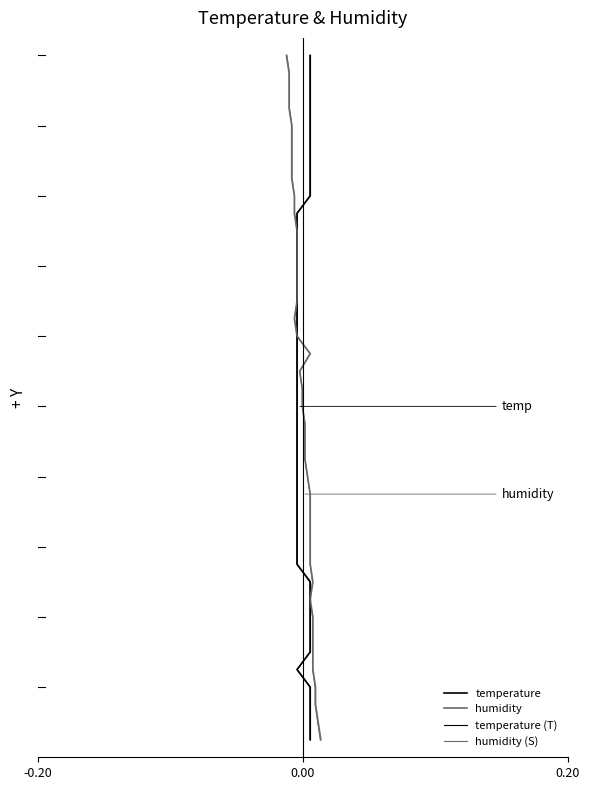

The humidity (S) series shows 51 at 34. True or false?

False